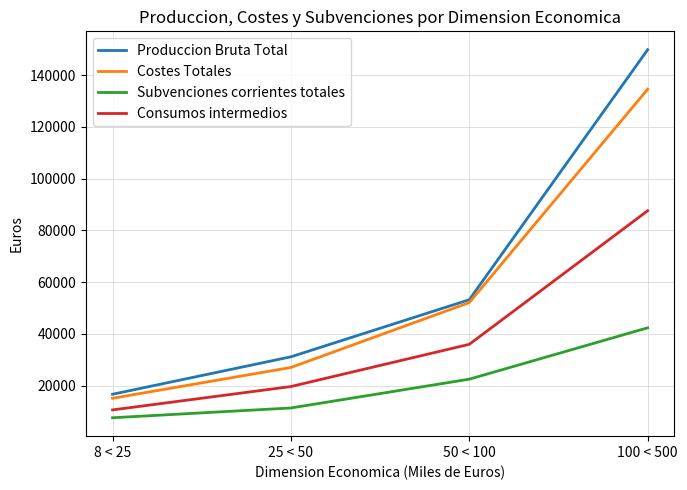

Rank the series by their maximum value, from highest to lowest.

Produccion Bruta Total, Costes Totales, Consumos intermedios, Subvenciones corrientes totales